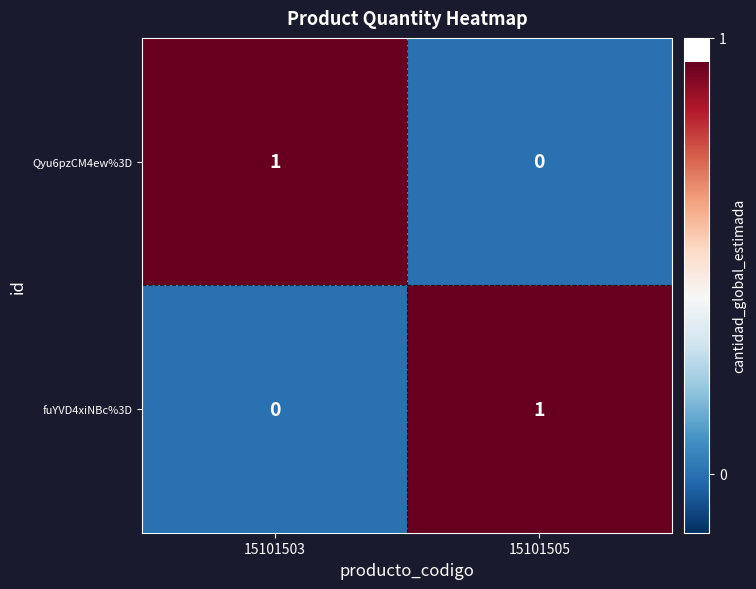

Rank the series at 15101503 from highest to lowest value.

Qyu6pzCM4ew%3D, fuYVD4xiNBc%3D